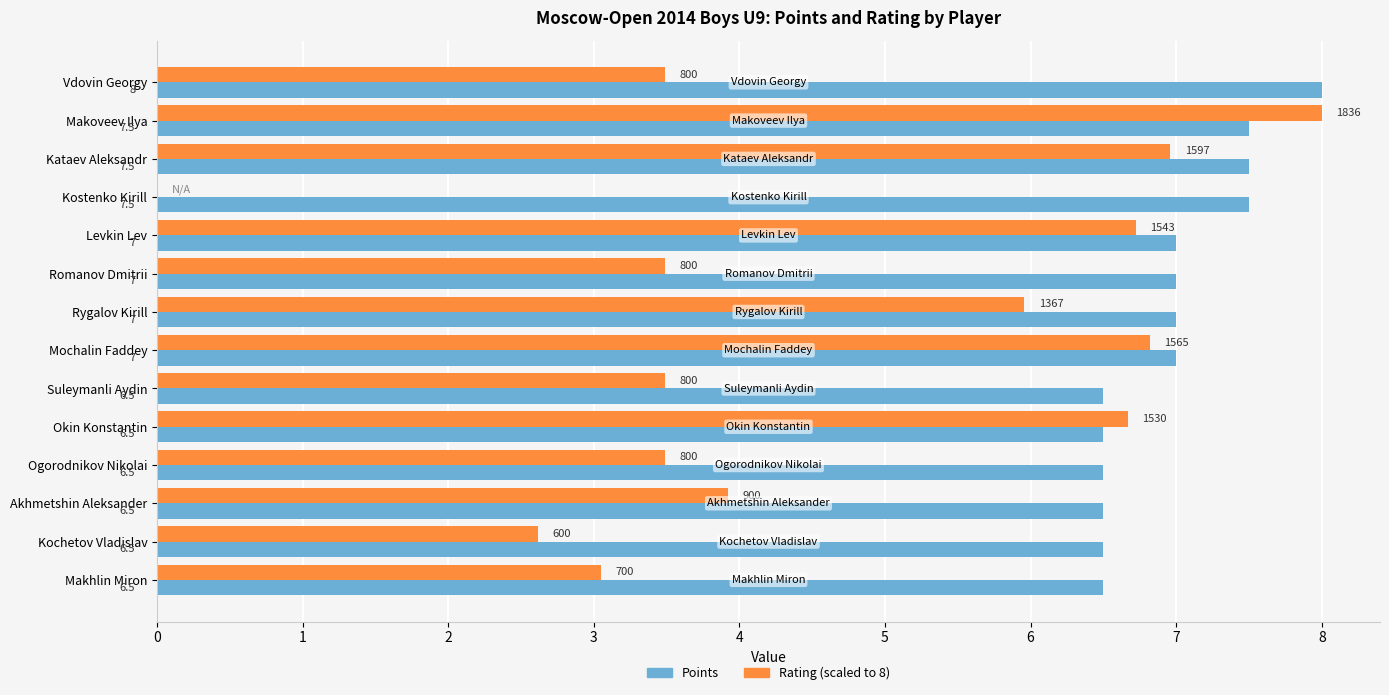

At which category is the sum across all series the highest?

Makoveev Ilya